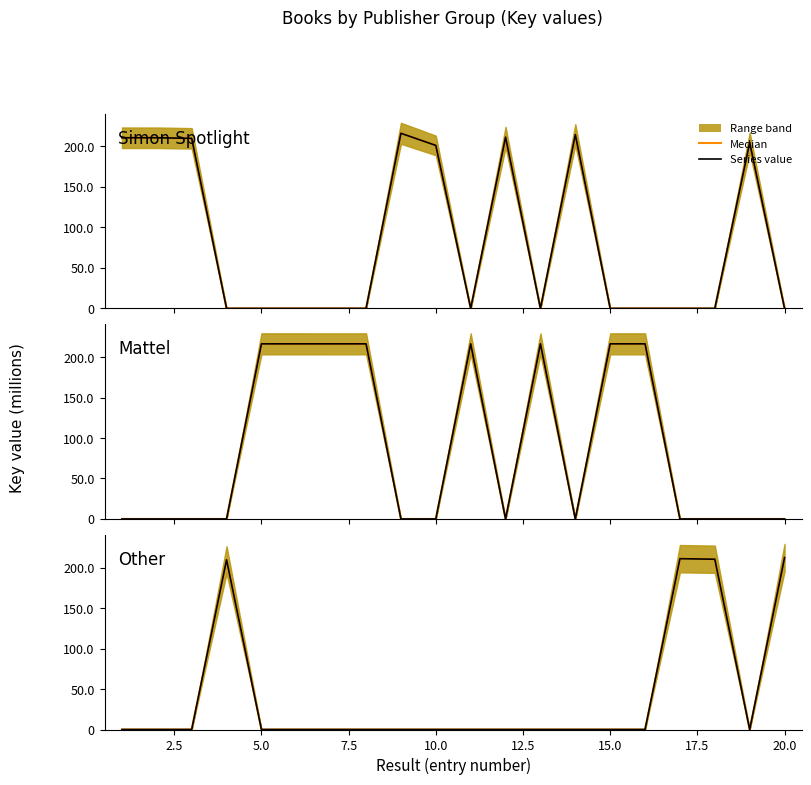

What is the sum of the Mattel historical values at 5.0 and 17.5?

216.4